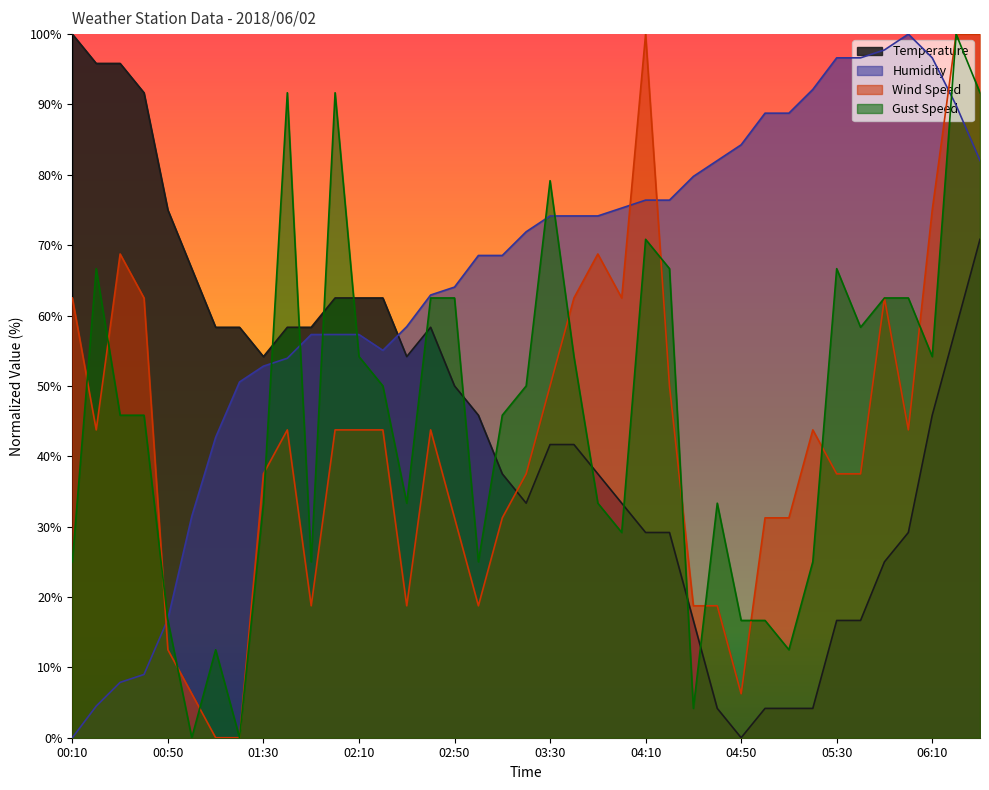

What is the highest value of the Wind Speed series?

100.0